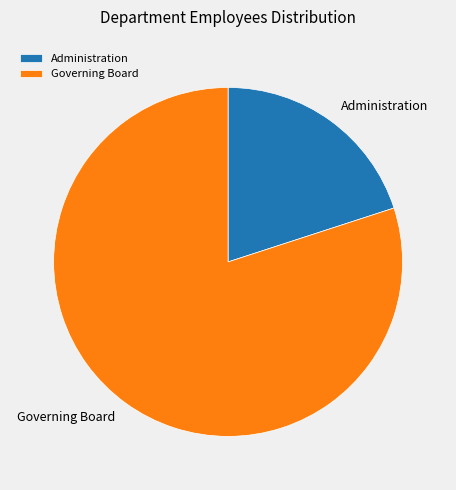

Which category has the biggest portion of the pie?

Governing Board